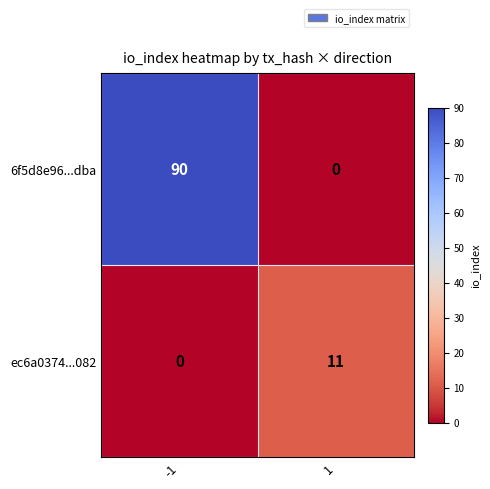

Which series has the widest spread of values?

6f5d8e96...dba